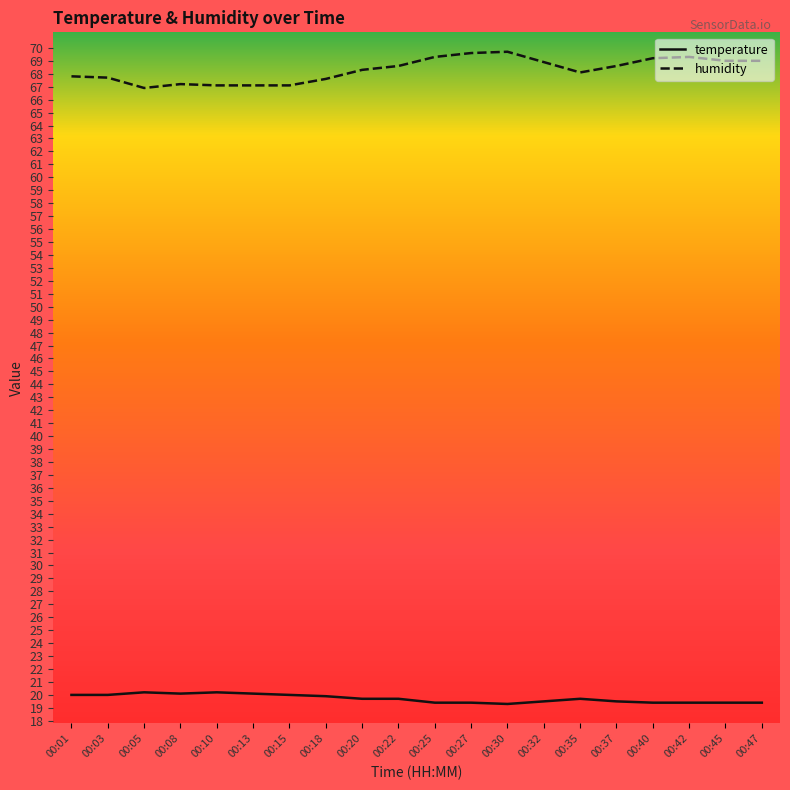

What is the sum of the temperature values at 00:01 and 00:15?

40.0